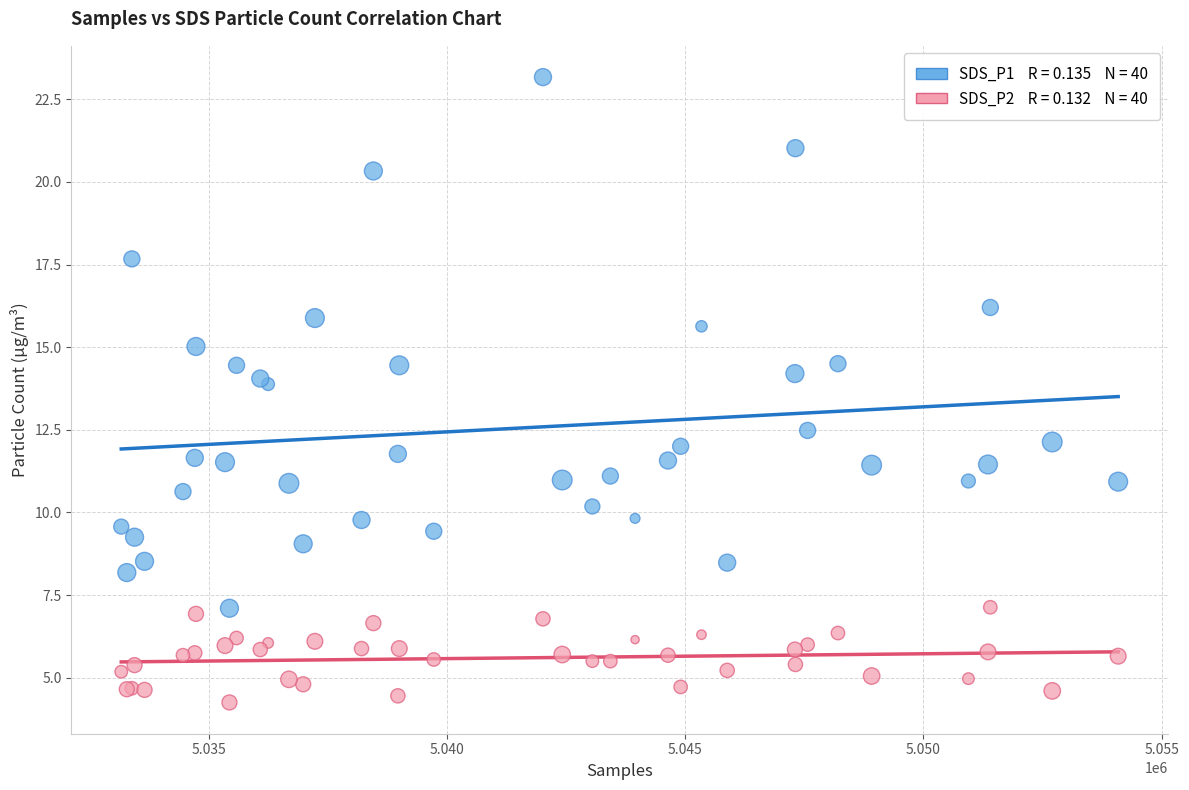

Across all series, what Y value is closest to 13?

12.5